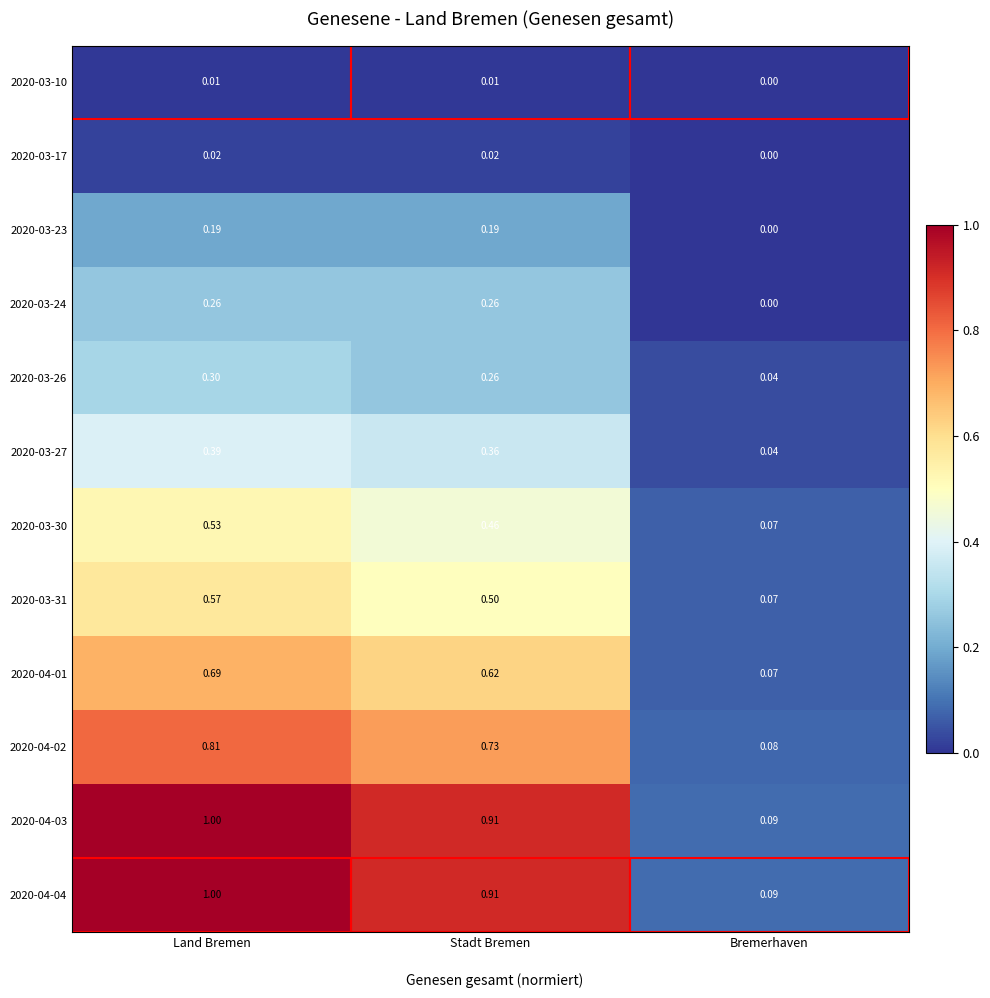

Which category has the lowest value in the 2020-04-02 series?

Bremerhaven